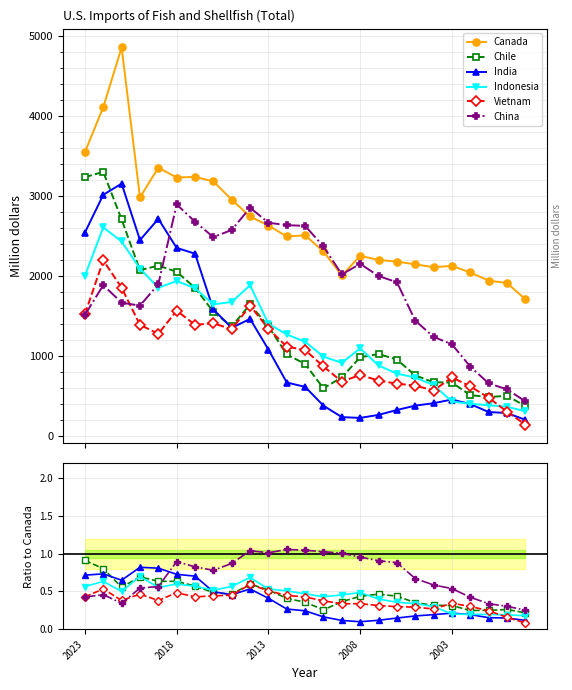

Which series has the largest range (max minus min)?

Canada